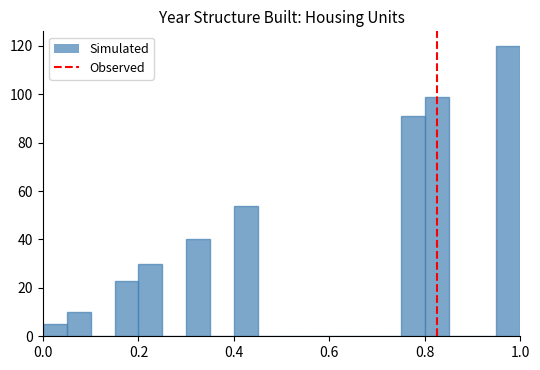

Read against the x-axis, roughly where is the centre of the tallest bar?

0.98